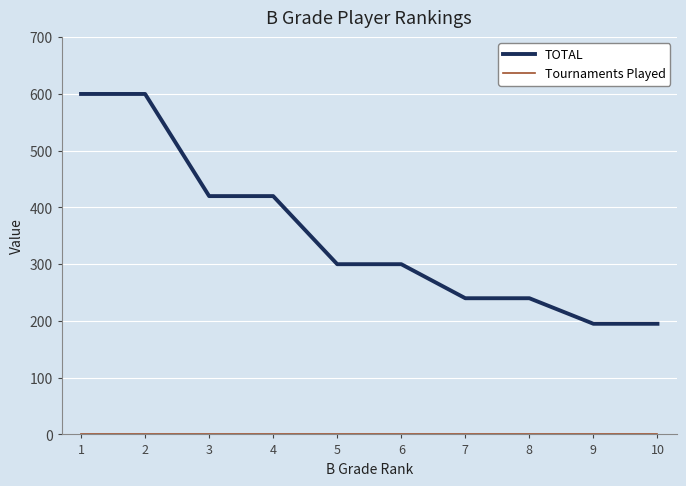

Where does the TOTAL series first go above 300?

1